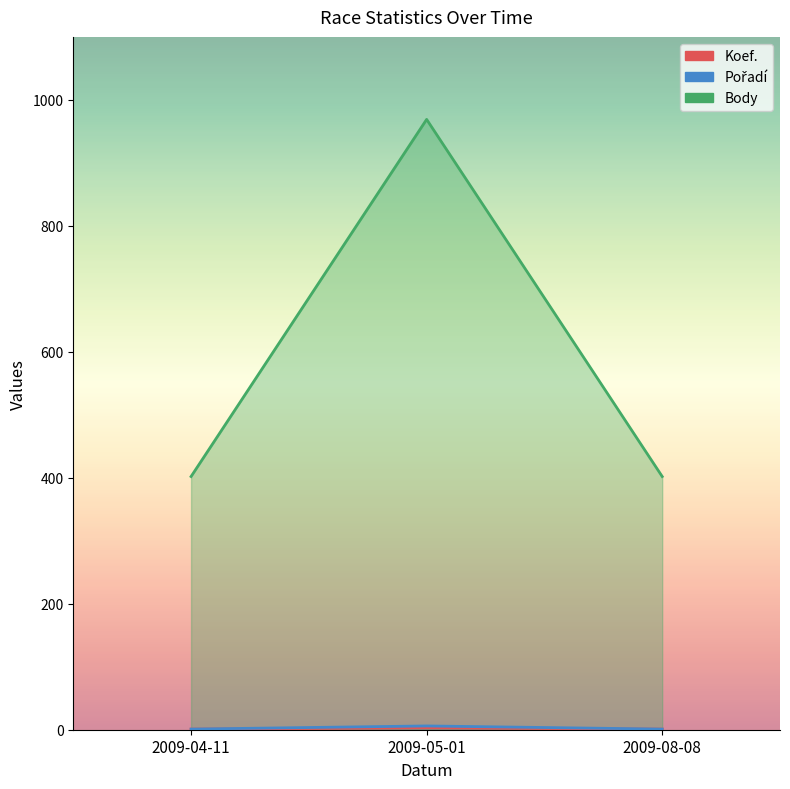

What is the sum of the Koef. values at 2009-08-08 and 2009-05-01?

4